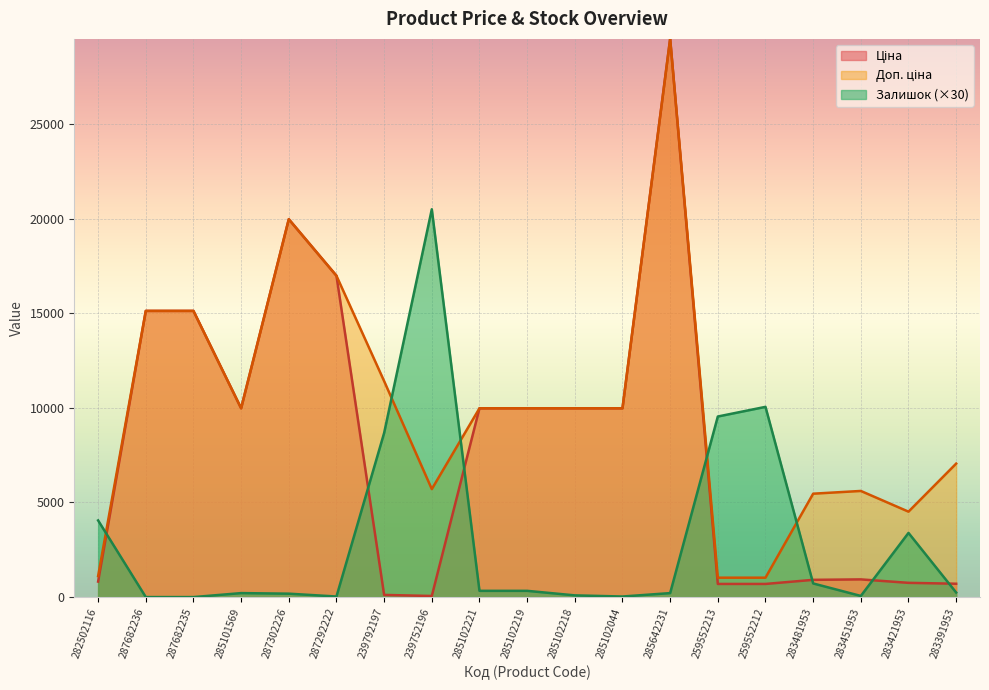

Between which two adjacent categories do Залишок and Ціна first intersect?

282502116 and 287682236